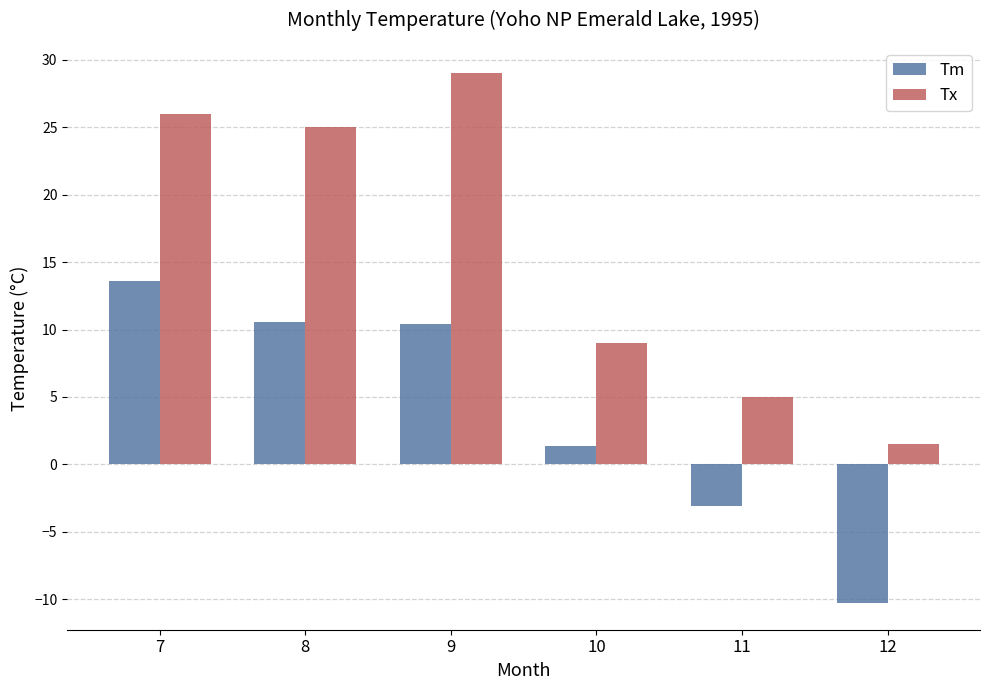

Rank the series by their average value, from highest to lowest.

Tx, Tm